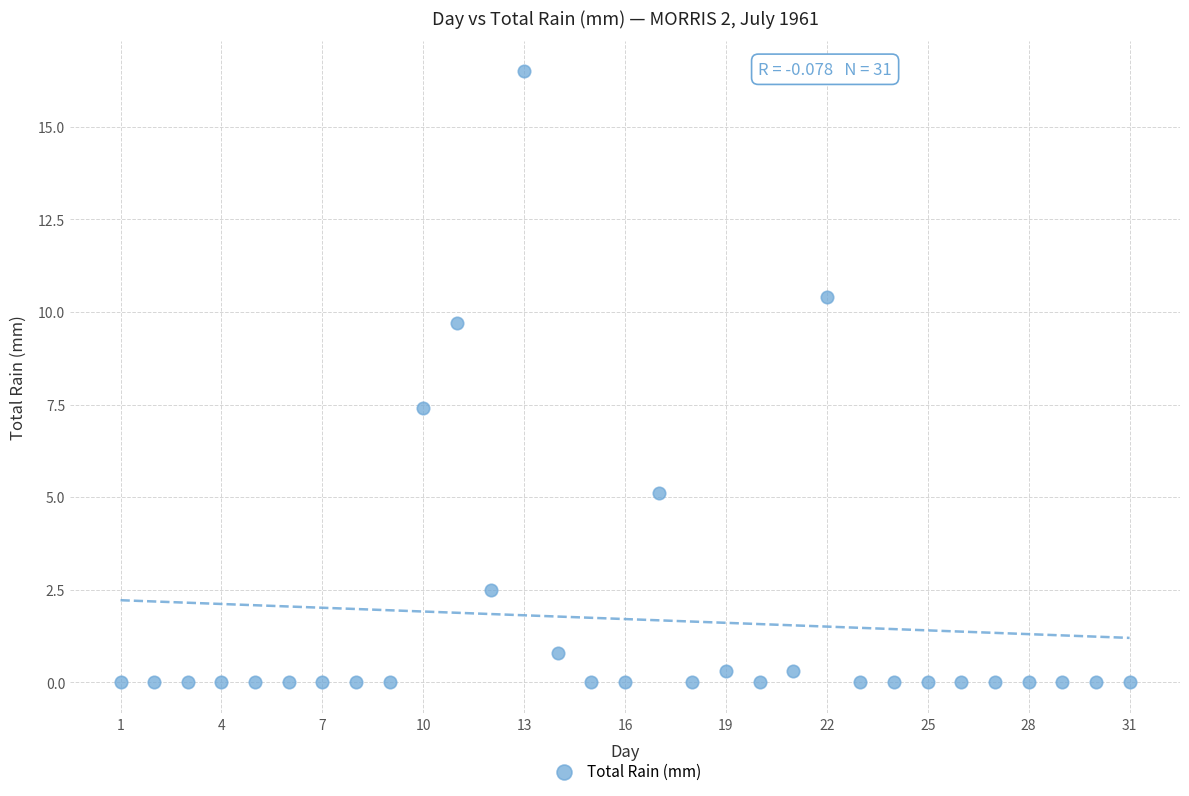

What Y value in the scatter plot is closest to 8?

7.4